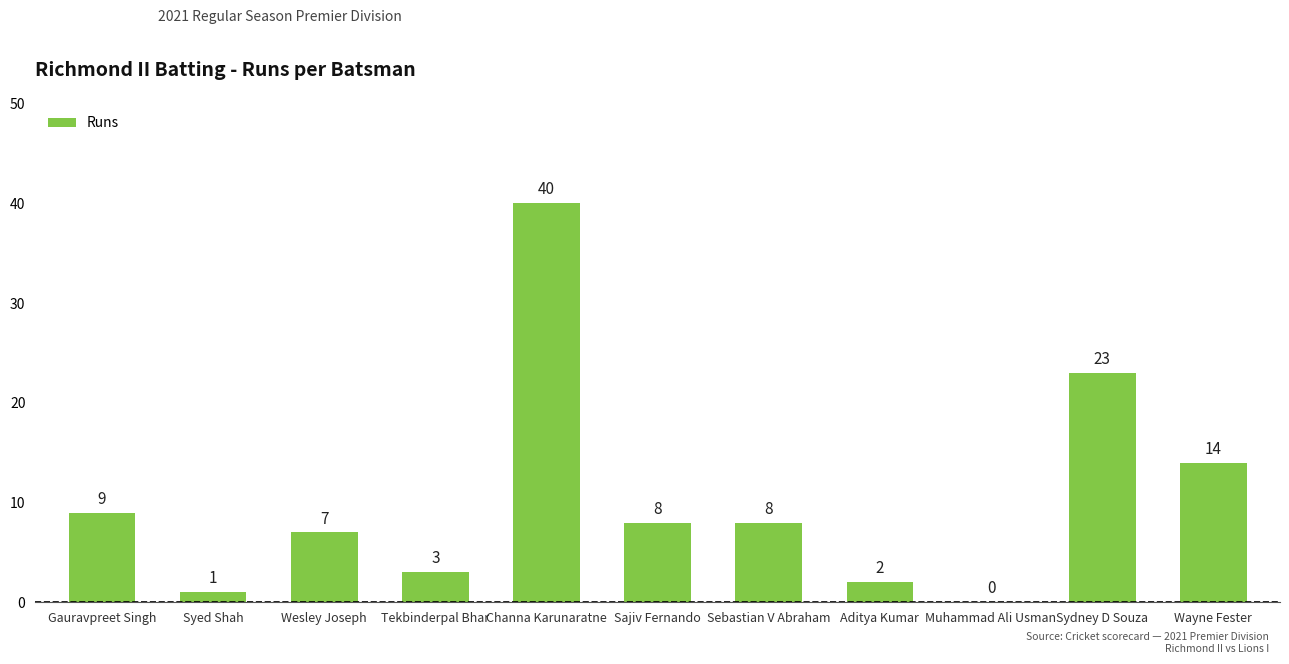

Which category has the highest value across all series?

Channa Karunaratne